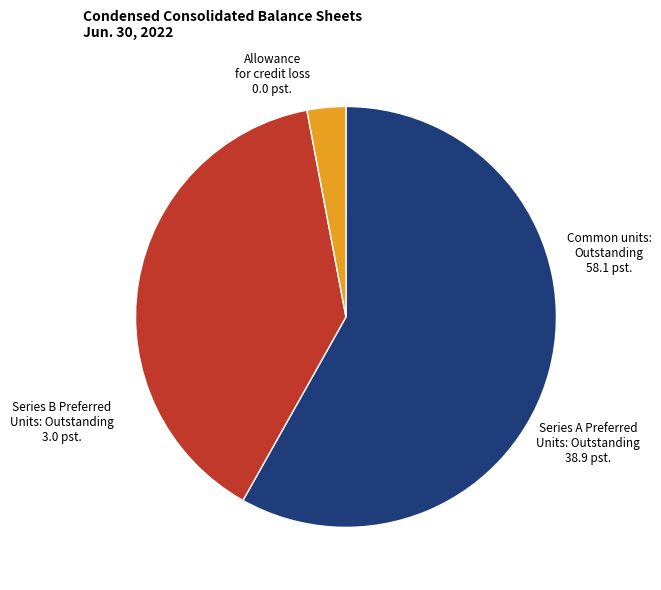

Which slice is the largest?

Common units: Outstanding